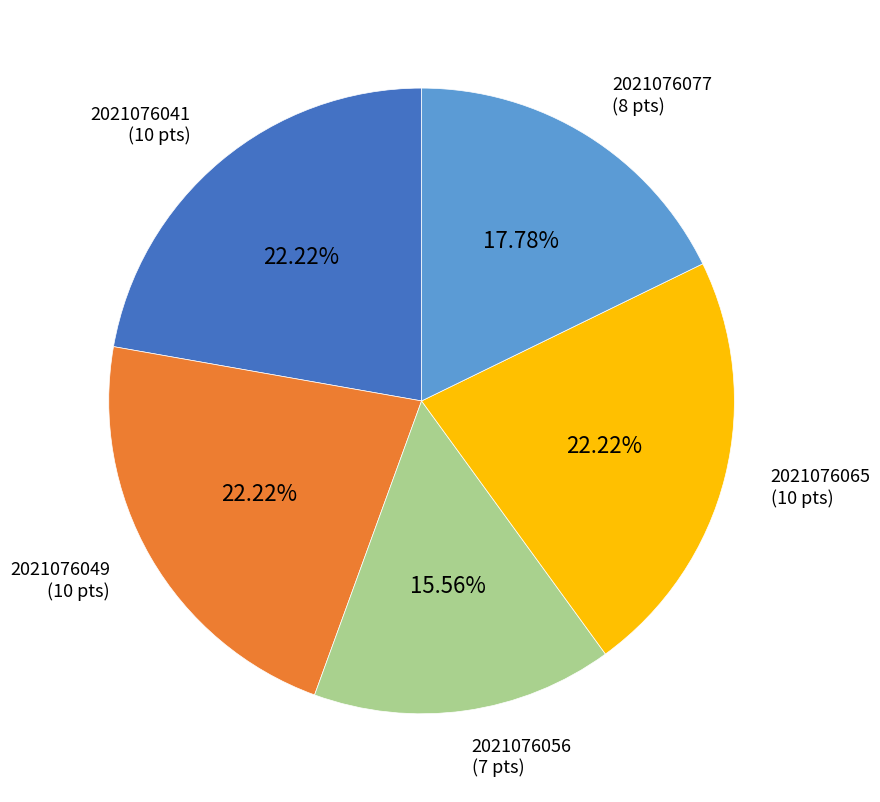

What is the ratio of the value at 2021076056 to the value at 2021076049?

0.7